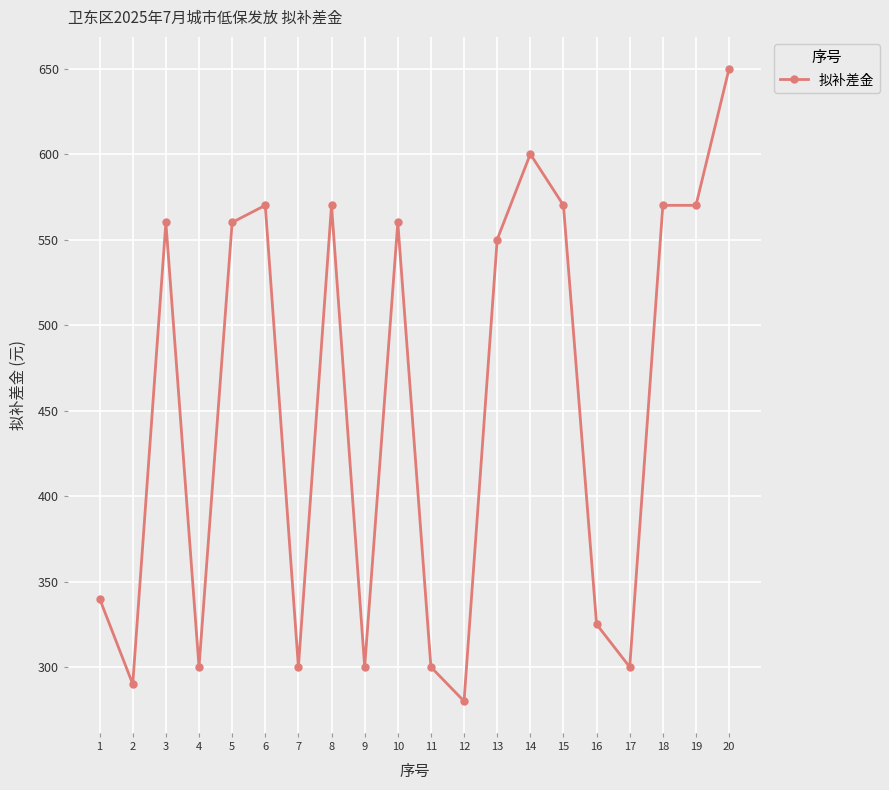

Where is the first local maximum?

3